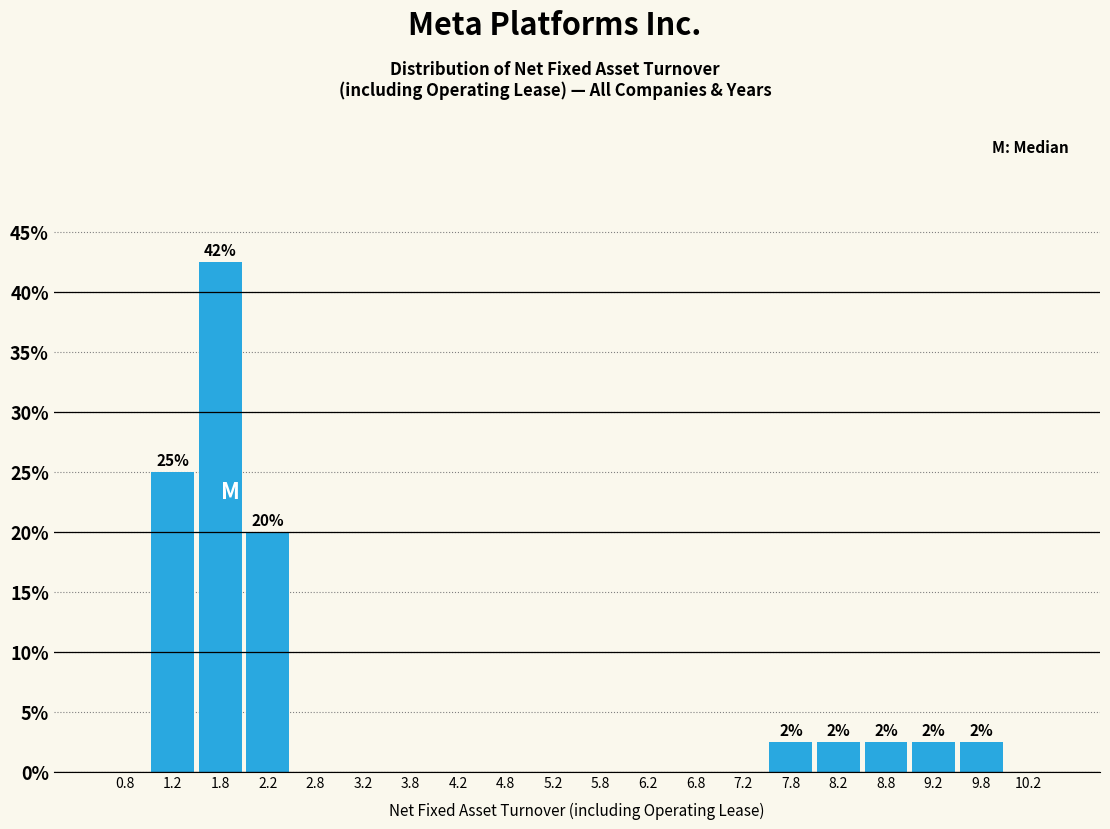

Which range on the x-axis has the tallest bar?

1.5 to 2.0